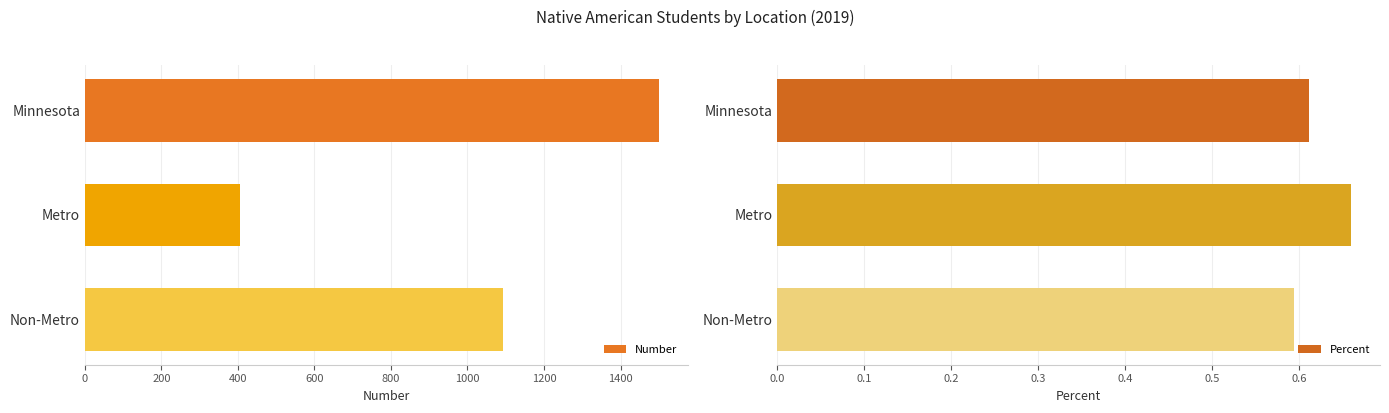

Which series has the widest spread of values?

Number